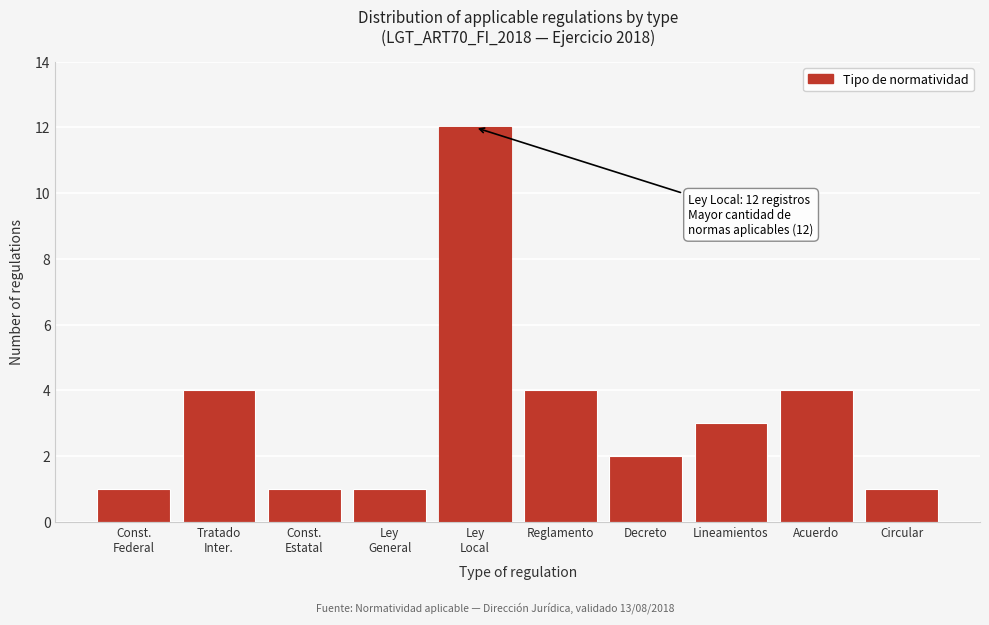

Reading left to right, list all the values displayed in this chart.

1	4	1	1	12	4	2	3	4	1